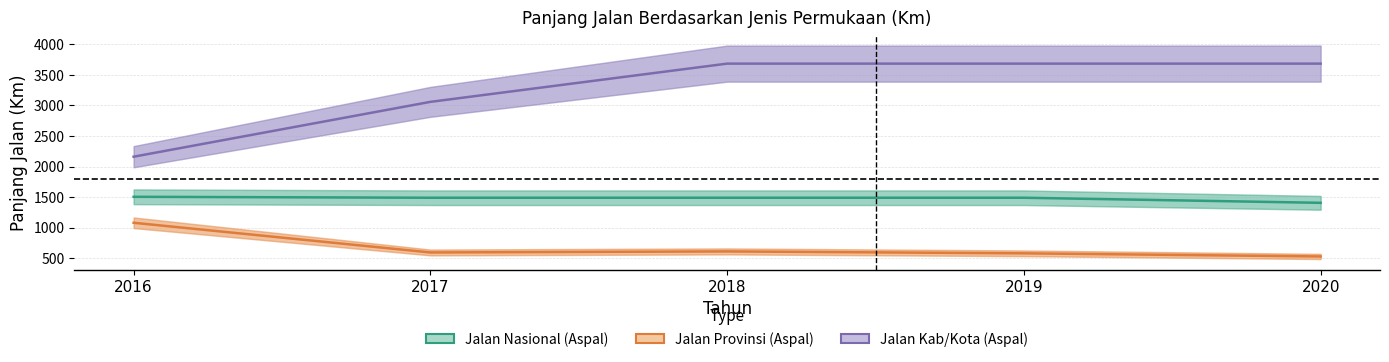

True or false: Jalan Nasional (Aspal) and Jalan Kab/Kota (Aspal) intersect in this chart.

False